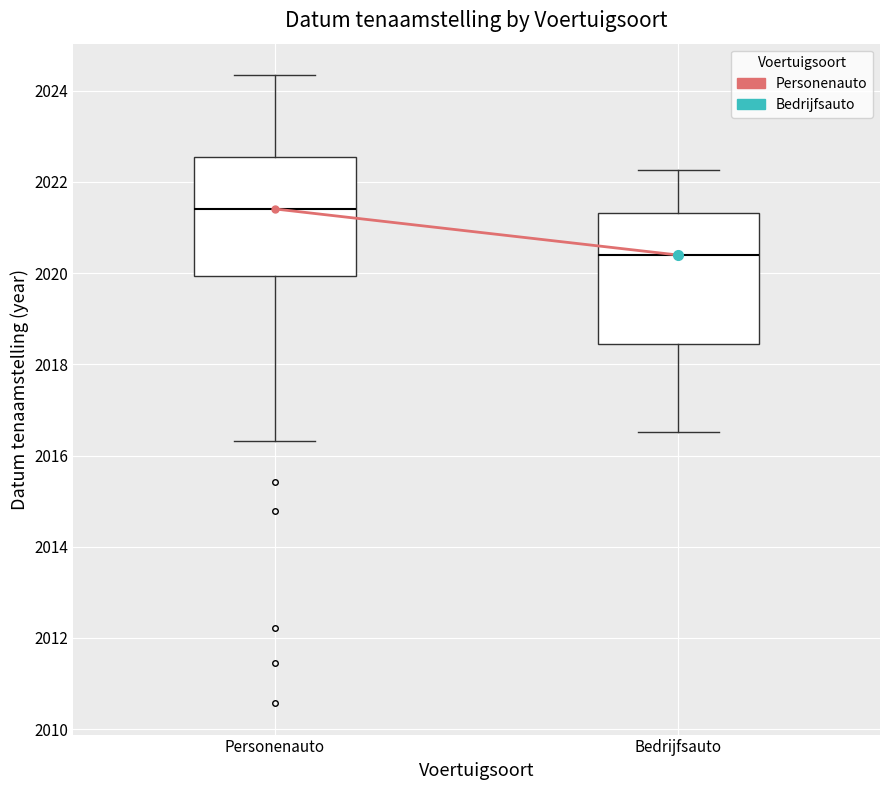

Reading left to right, transcribe this box plot: for each box, give where its median line is, the range the box spans, and where its two whiskers end, as read against the y-axis. The values are not printed on the chart, so give them approximately, as read against the axis.

Personenauto: median 2021.4, box 2020.0 to 2022.6, whiskers 2016.4 to 2024.4
Bedrijfsauto: median 2020.4, box 2018.4 to 2021.4, whiskers 2016.6 to 2022.2